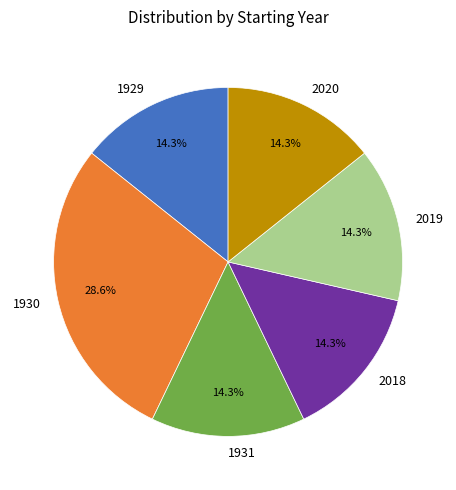

To the nearest percent, what portion does 1931 represent?

14%